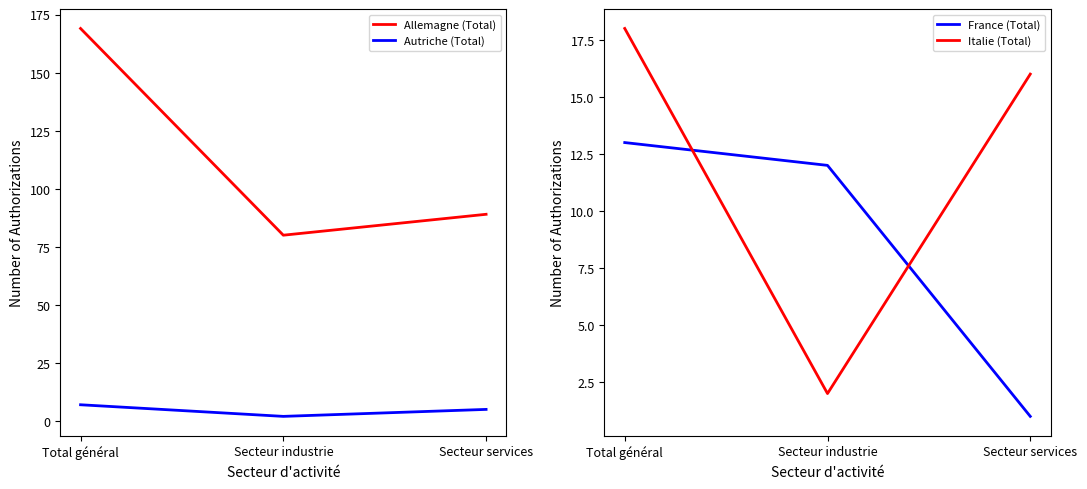

Which series has the widest spread of values?

Allemagne (Total)